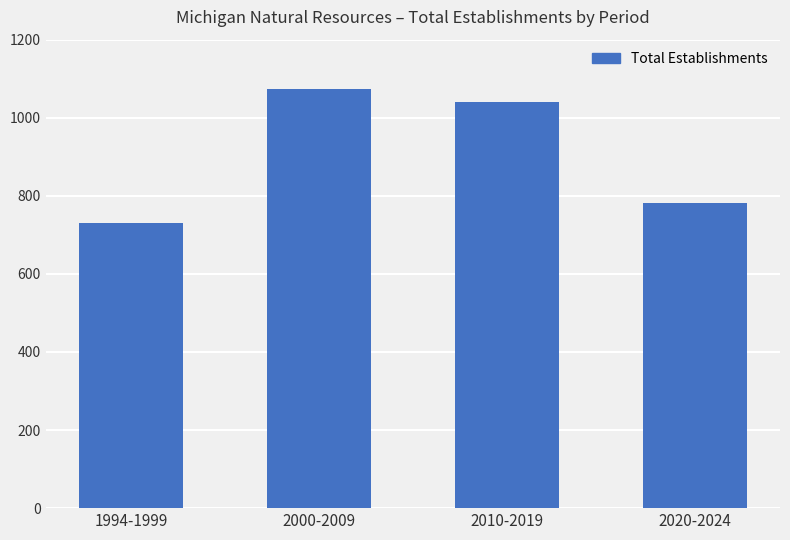

What is the average value?

906